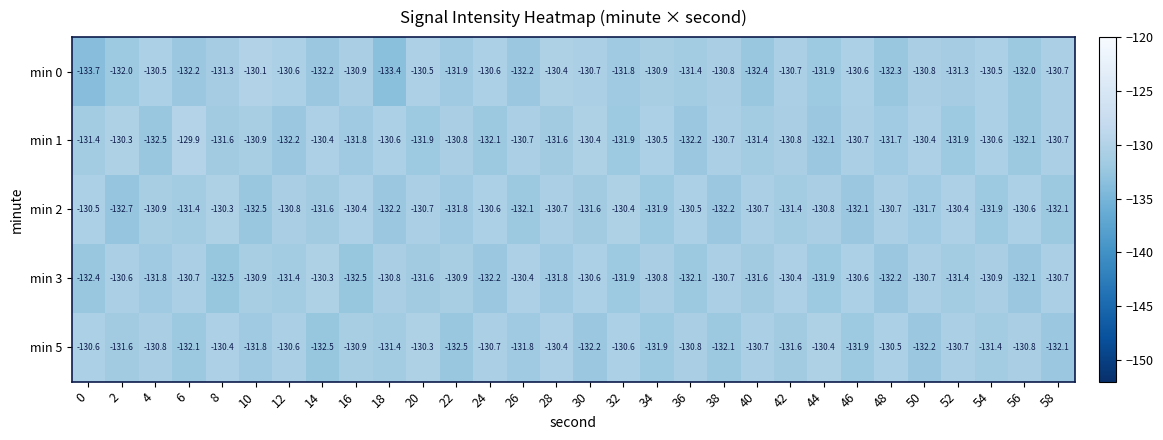

True or false: min 3 has a value of -74.6 at 54.

False